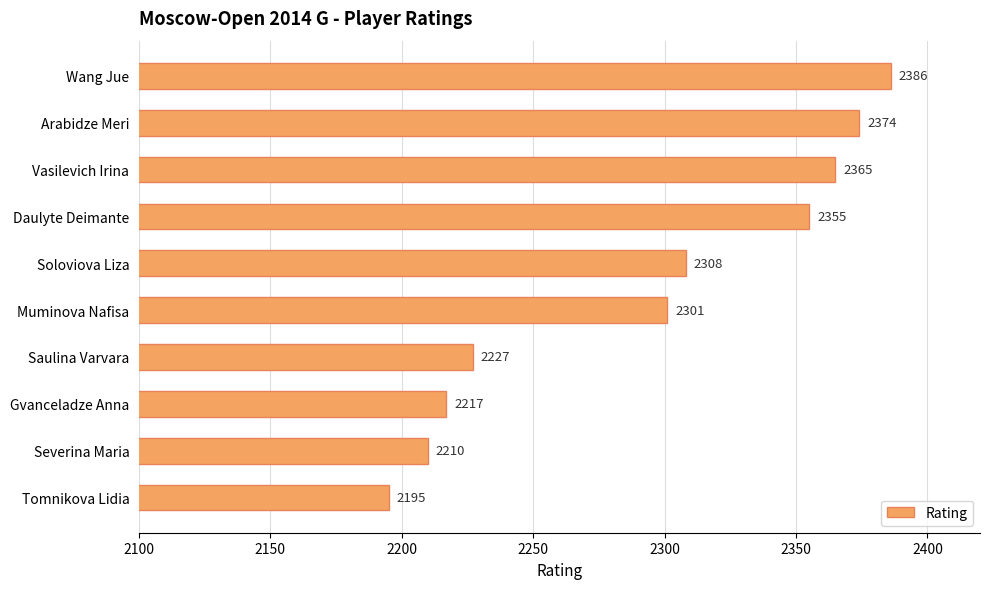

At which category does the chart reach its minimum across all series?

Tomnikova Lidia